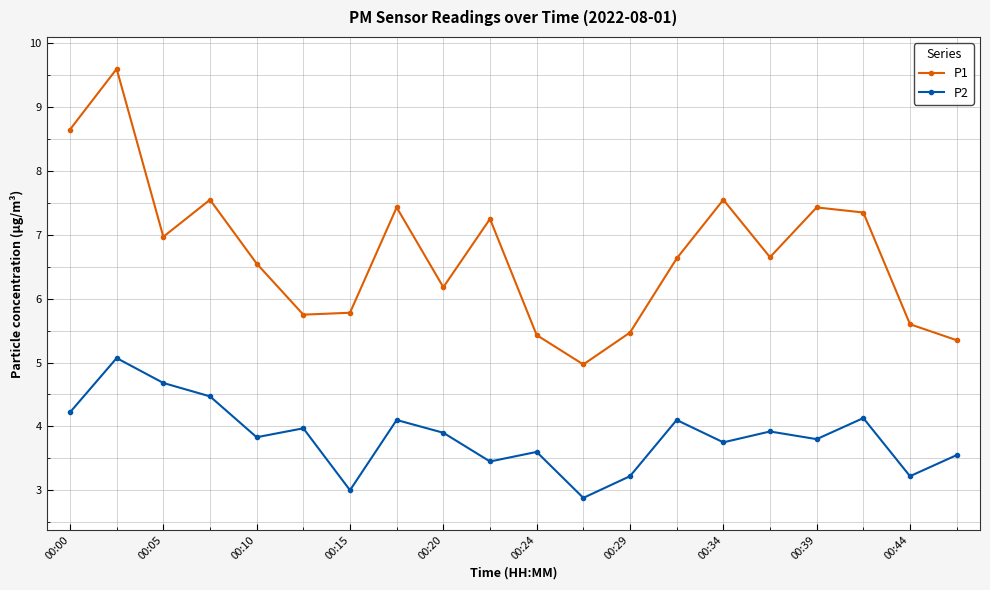

At how many categories does at least one series exceed 6?

13